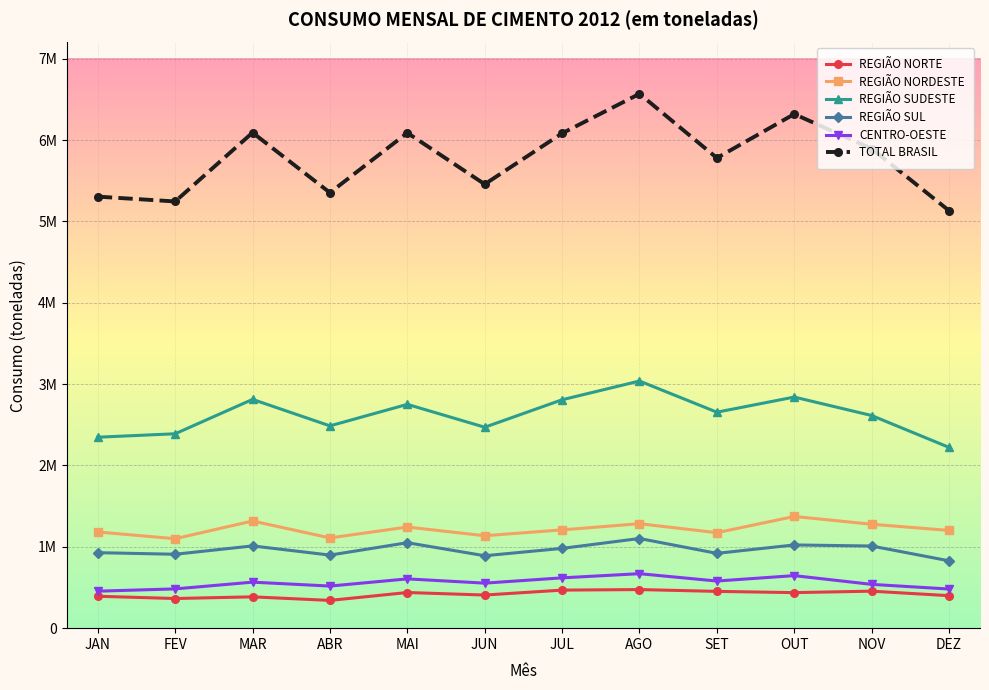

The REGIÃO SUDESTE series shows 3993895 at OUT. True or false?

False